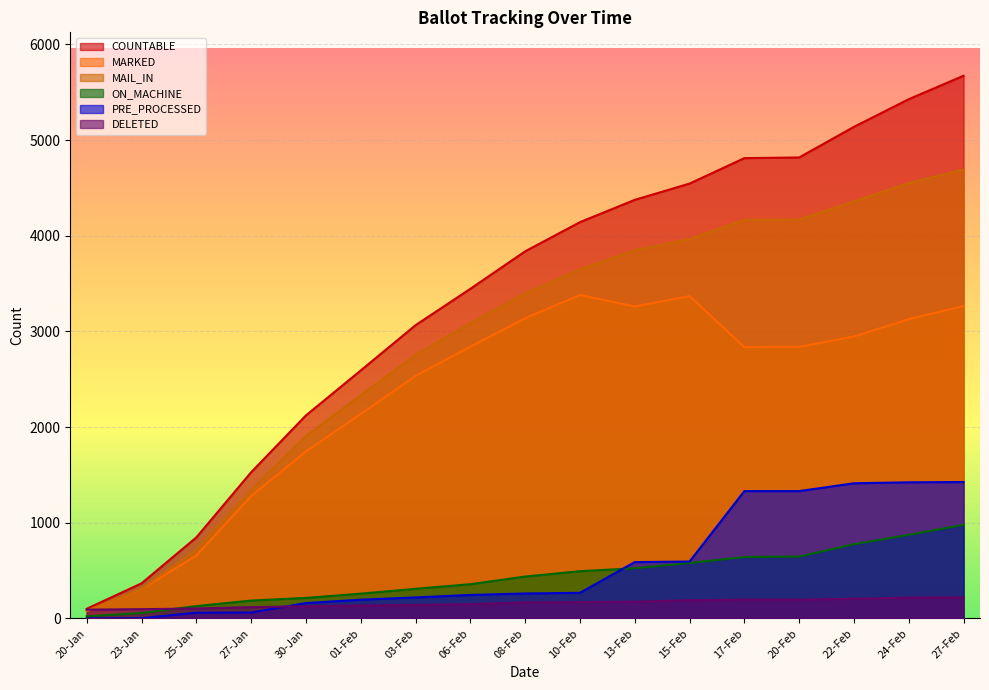

What is the value of the DELETED point at the 2nd from the left?

97